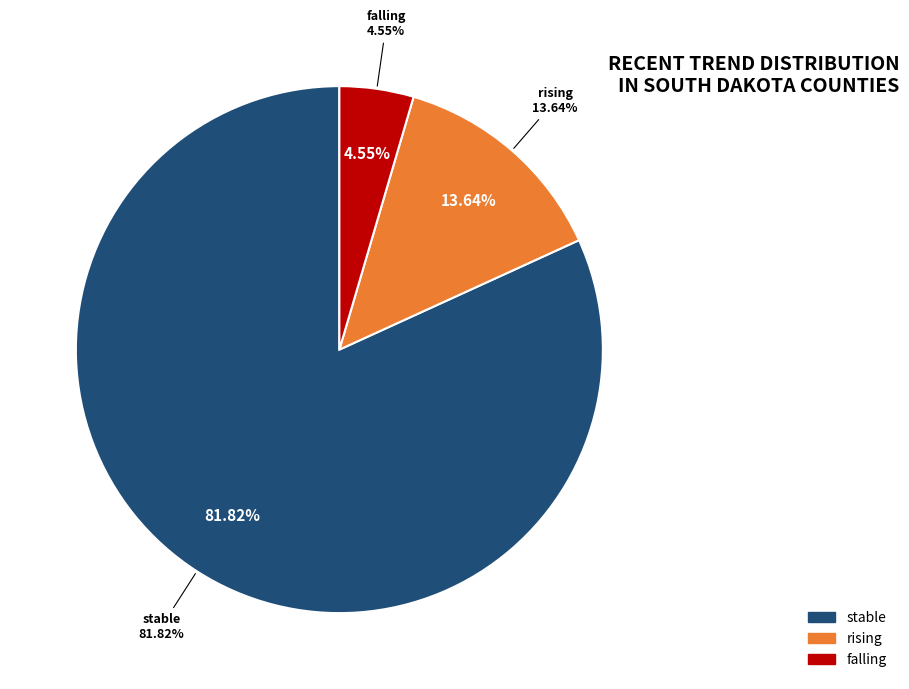

Is it true that rising is 1% of the pie?

False